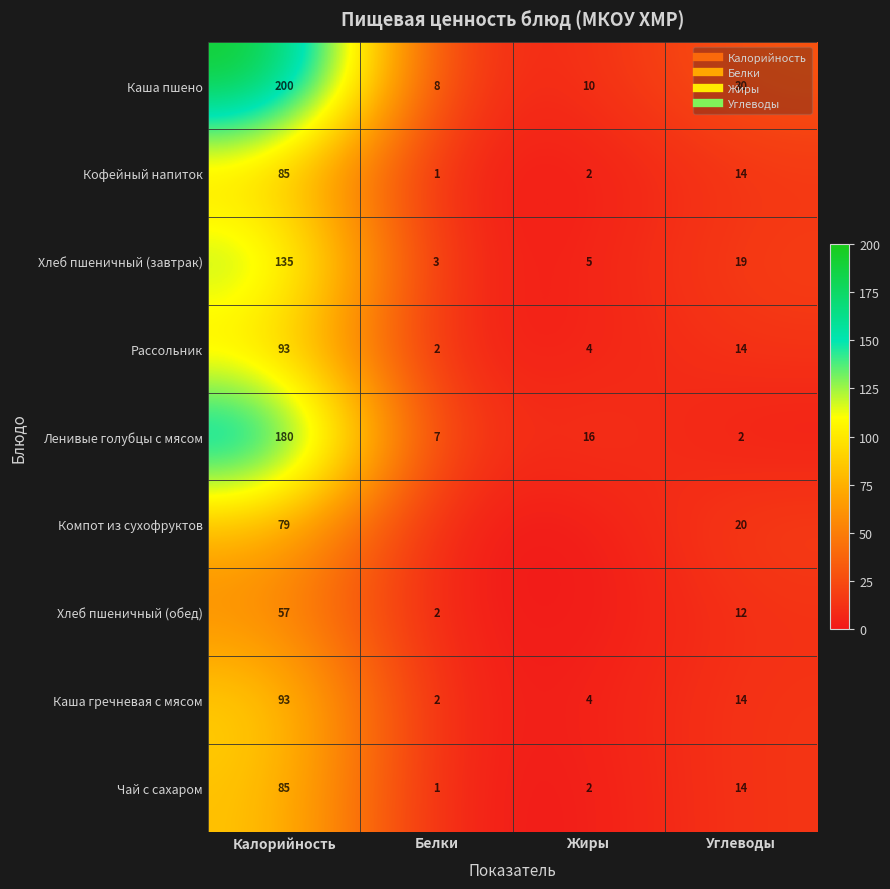

What is the difference between the Хлеб пшеничный (обед) values at Углеводы and Калорийность?

45.0